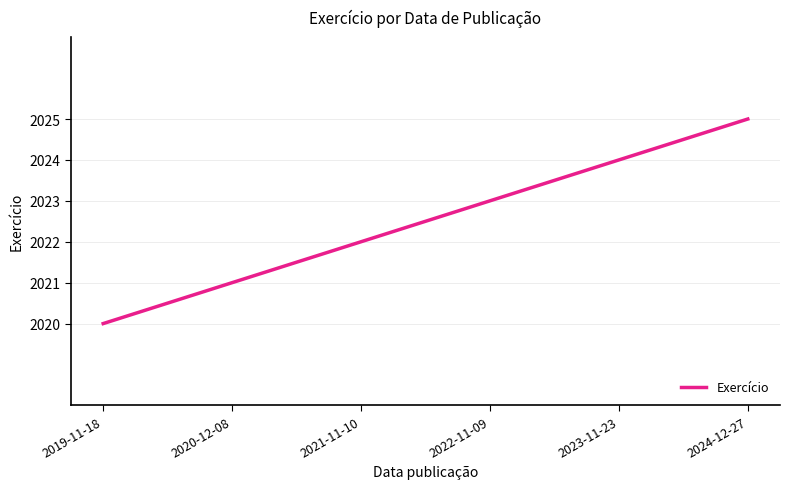

What position from the left is 2020-12-08?

2